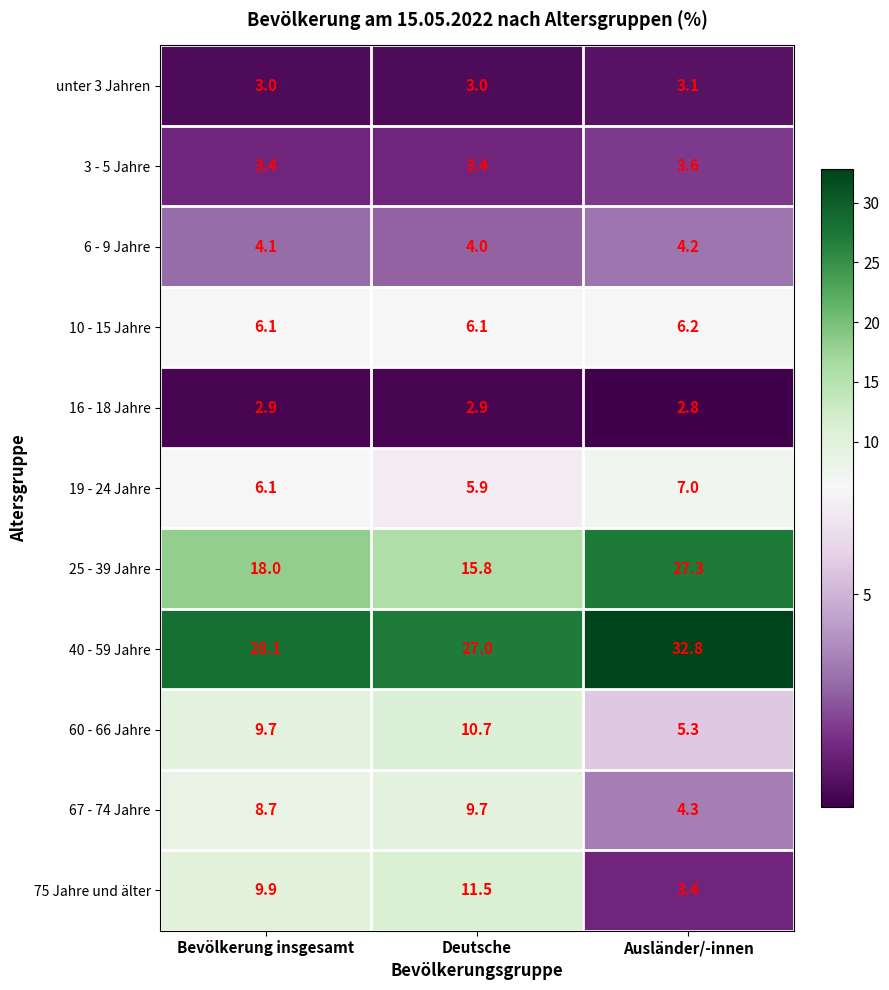

At how many categories does at least one series exceed 7?

3